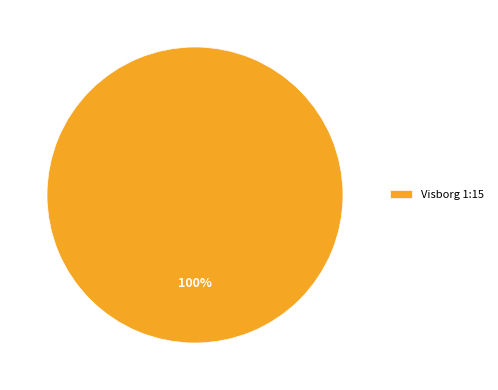

The Visborg 1:15 slice represents 100% of the pie. True or false?

True